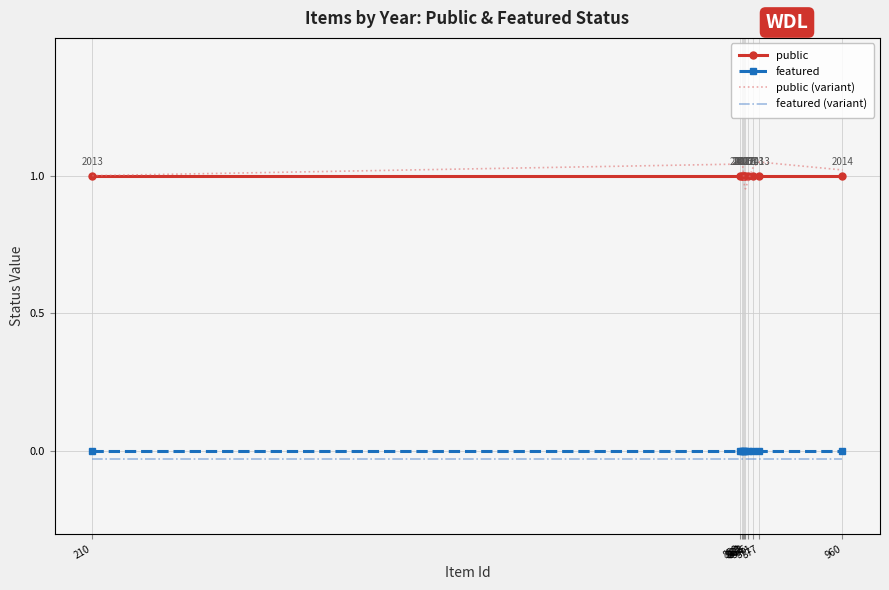

Is the value of featured (variant) at 862 greater than the value of featured at 861?

No